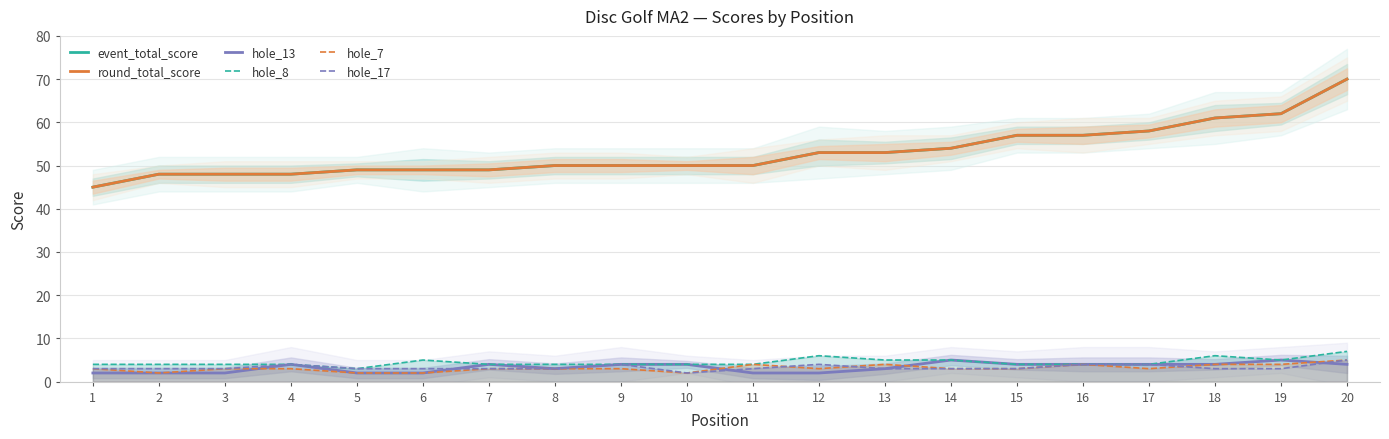

List the labels in order of hole_13 value, largest first.

14, 19, 4, 7, 9, 10, 15, 16, 17, 18, 20, 8, 13, 1, 2, 3, 5, 6, 11, 12